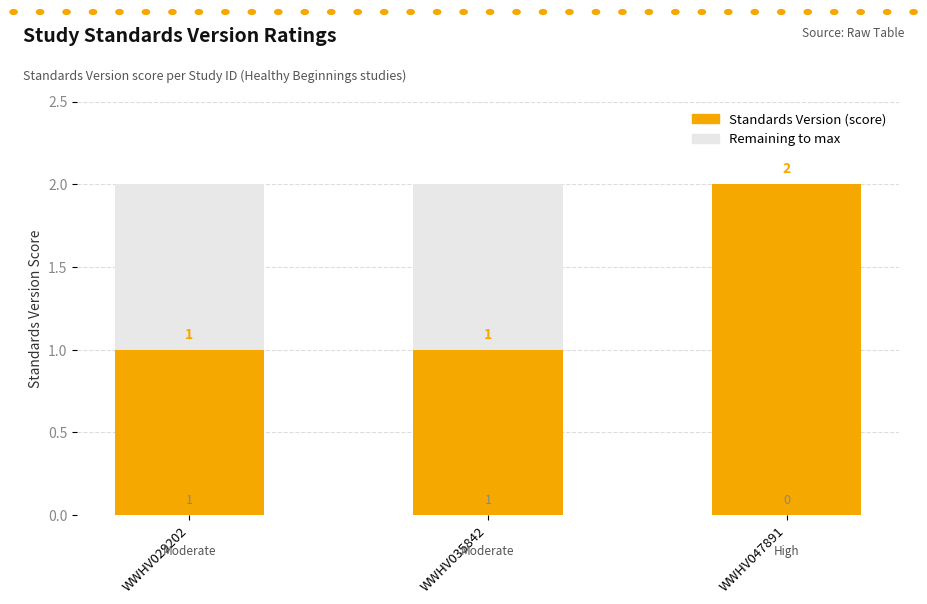

What is the difference between the values at WWHV047891 and WWHV035842?

1